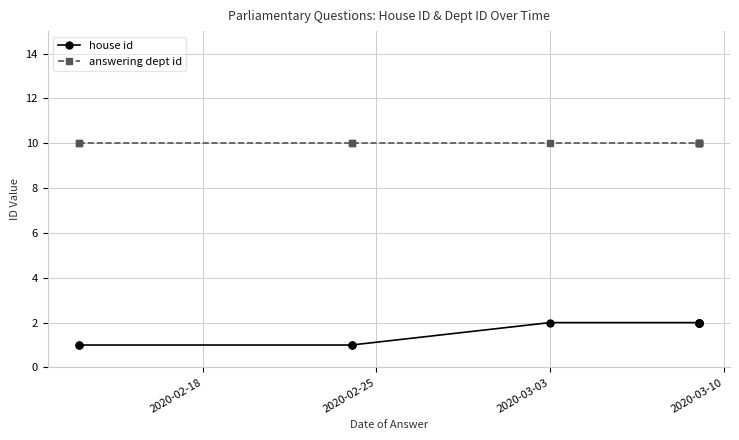

Is it true that answering dept id equals 10 at 2020-02-25?

True